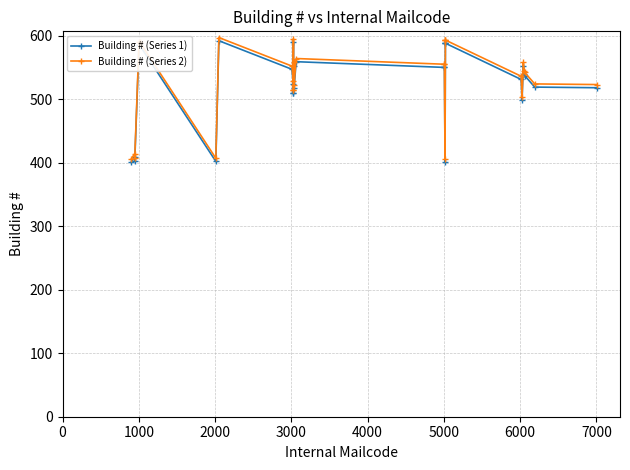

How many values in the Building # (Series 2) series are below 545?

14